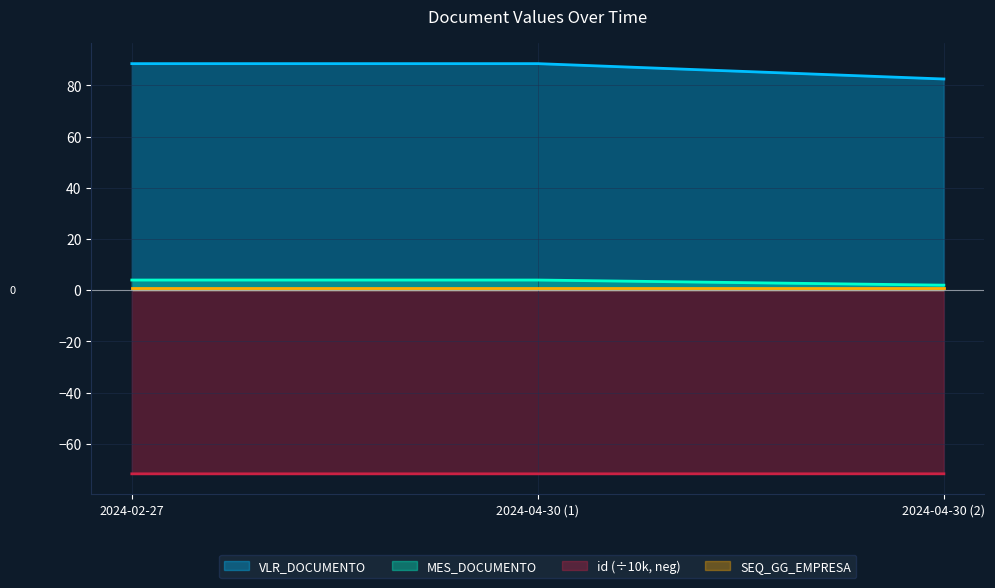

What is the value of the id point at the 2nd from the left?

-71.7